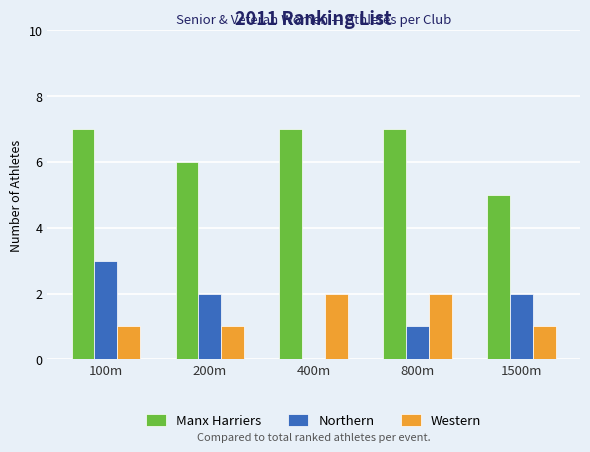

What is the greatest value displayed?

7